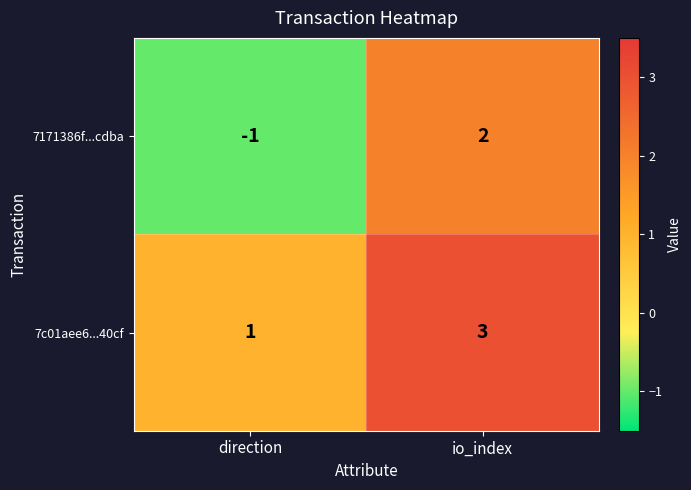

Which series has the largest total across all categories?

7c01aee6...40cf